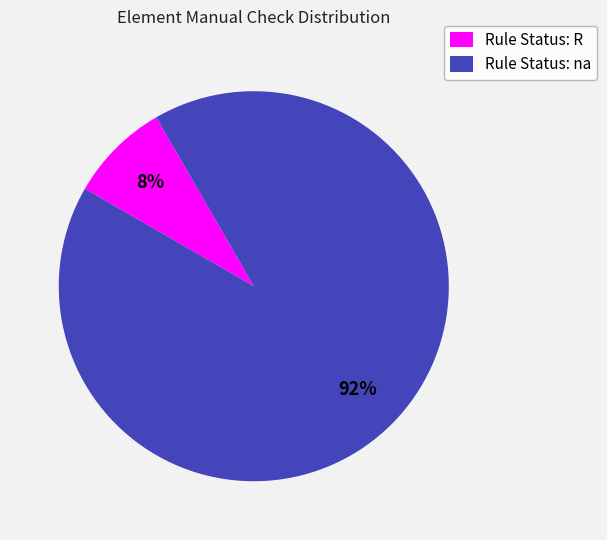

Which has a higher value, Rule Status: na or Rule Status: R?

Rule Status: na